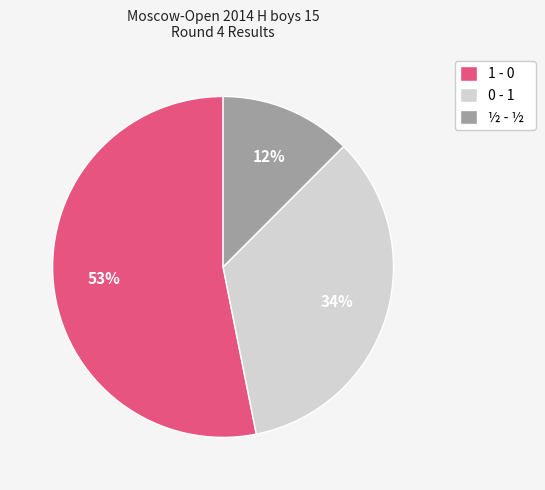

What is the smallest slice in the pie chart?

½ - ½